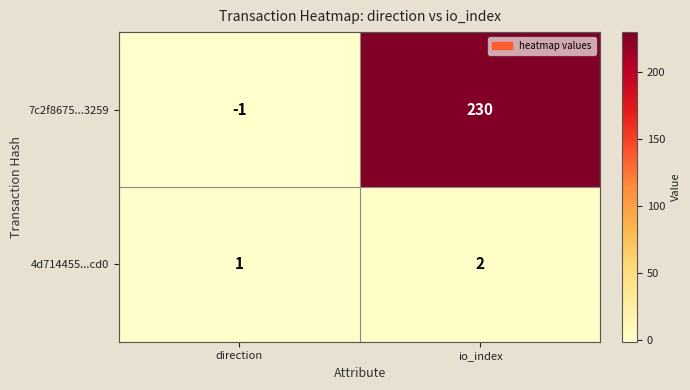

Between direction and io_index, which series saw the biggest shift?

7c2f8675...3259